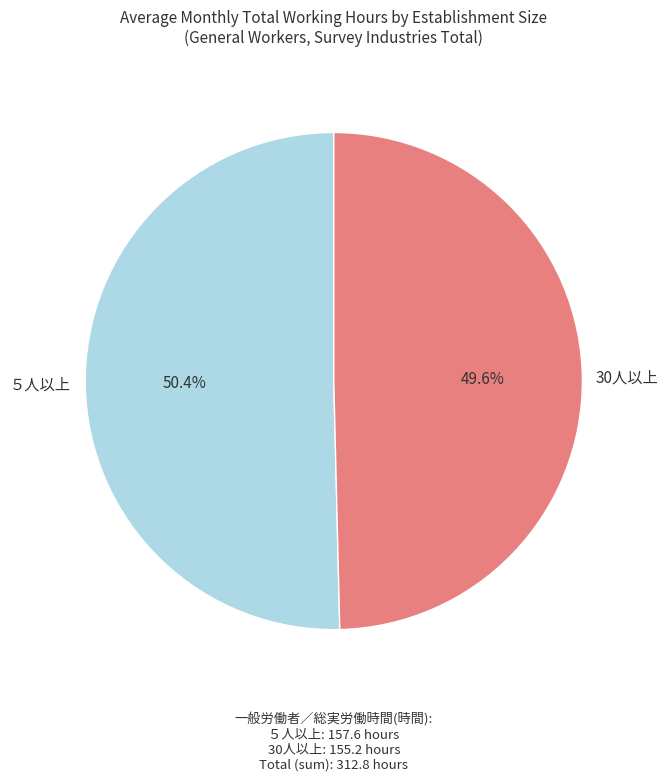

Is there a majority slice in this chart?

Yes